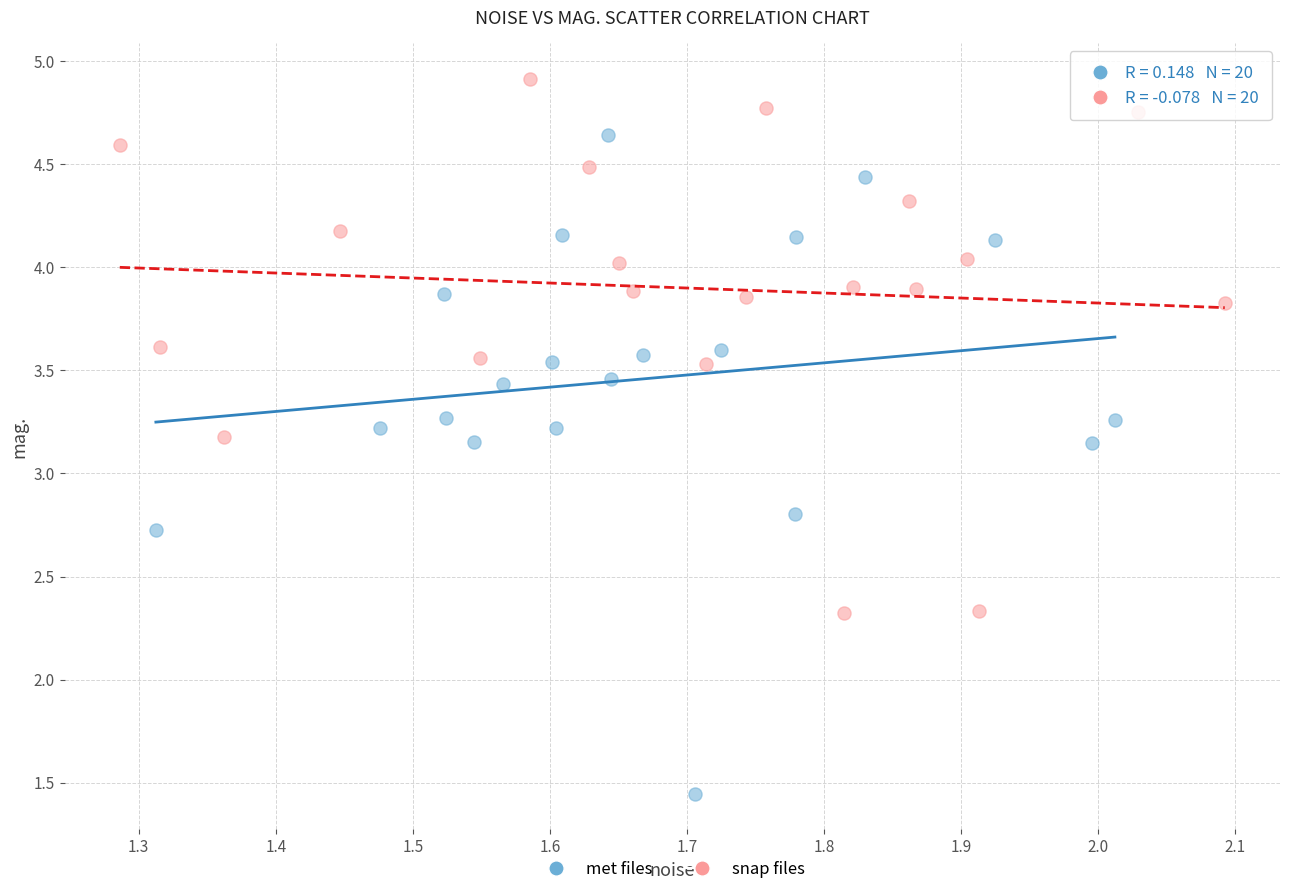

Which series contains the lowest Y value?

met files